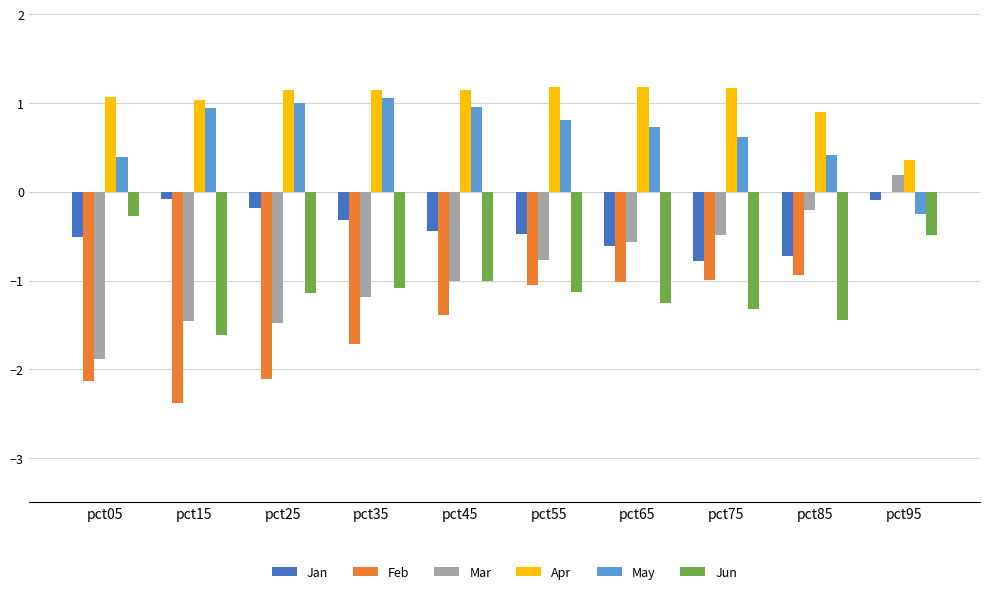

How many categories are shown in the chart?

10